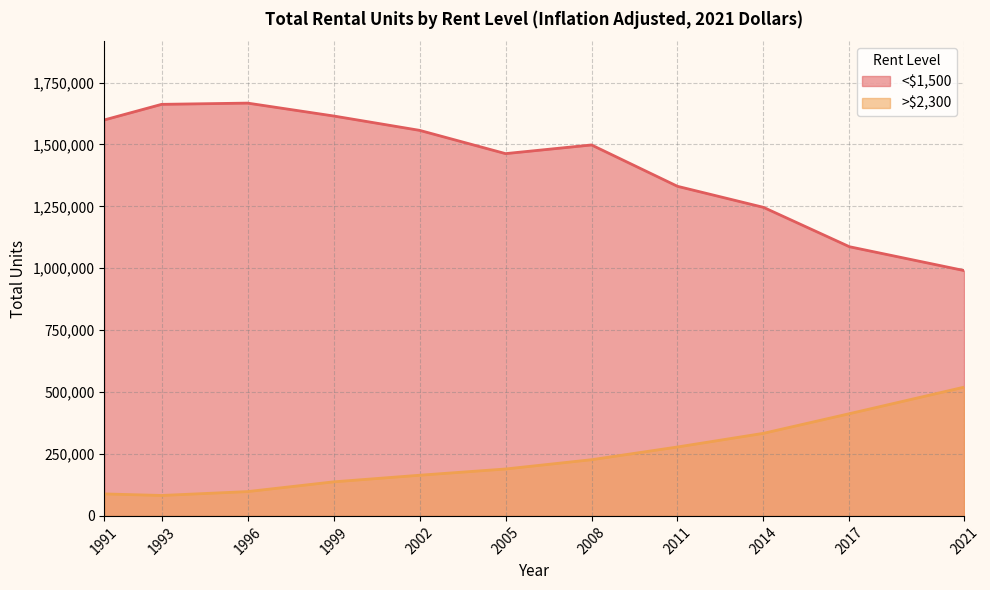

Does the chart display data point markers on the line(s)?

No